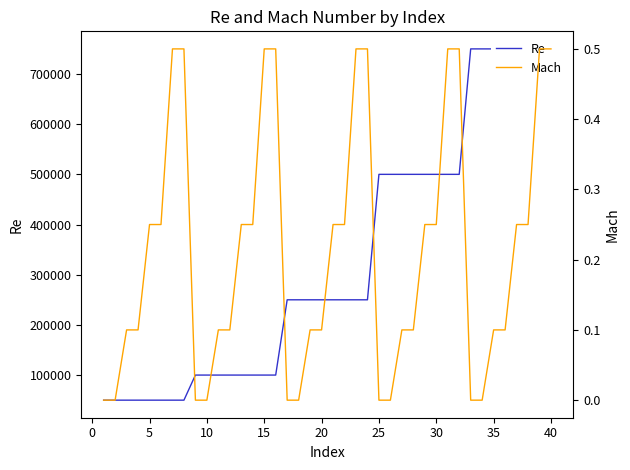

What is the difference between the second highest and second lowest values in the Mach series?

0.5